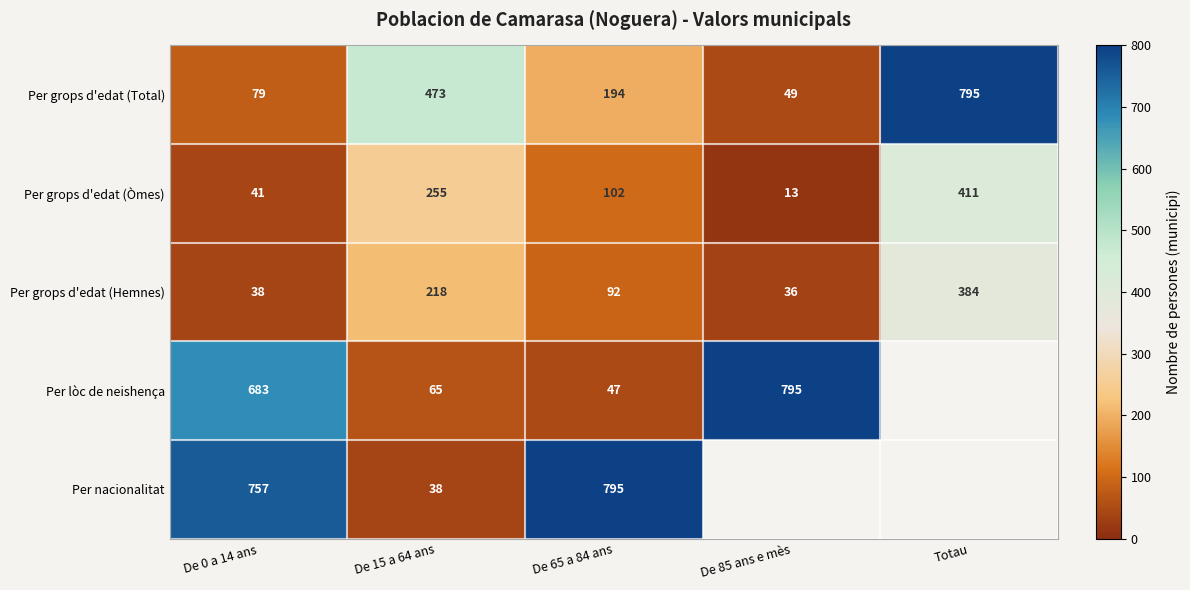

What is the difference between the maximum and minimum values in the Per grops d'edat (Òmes) series?

398